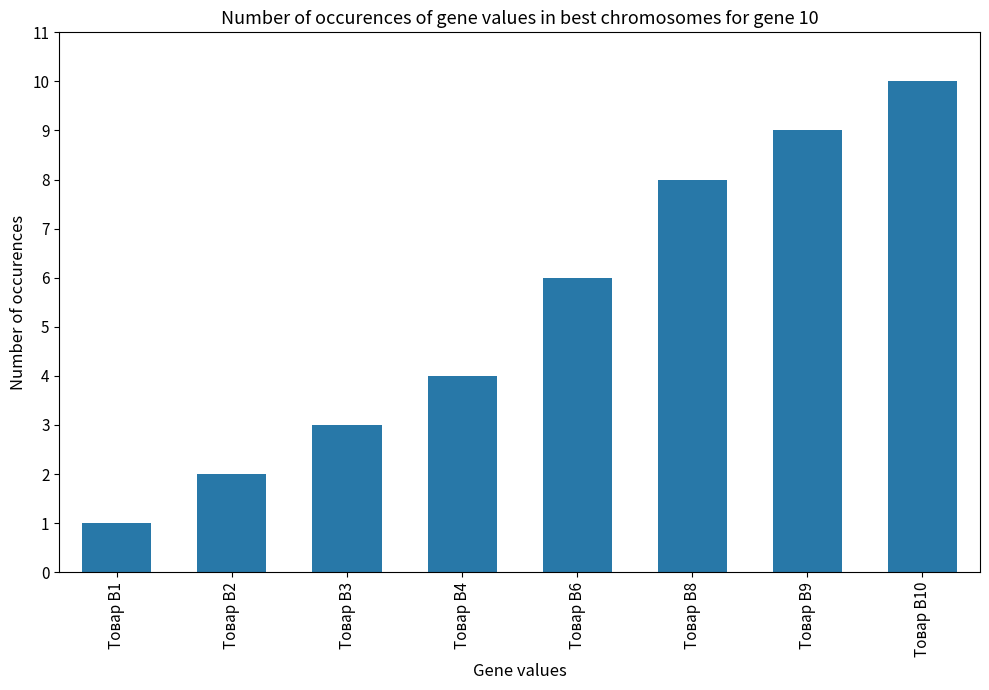

How many bars are there in total?

8